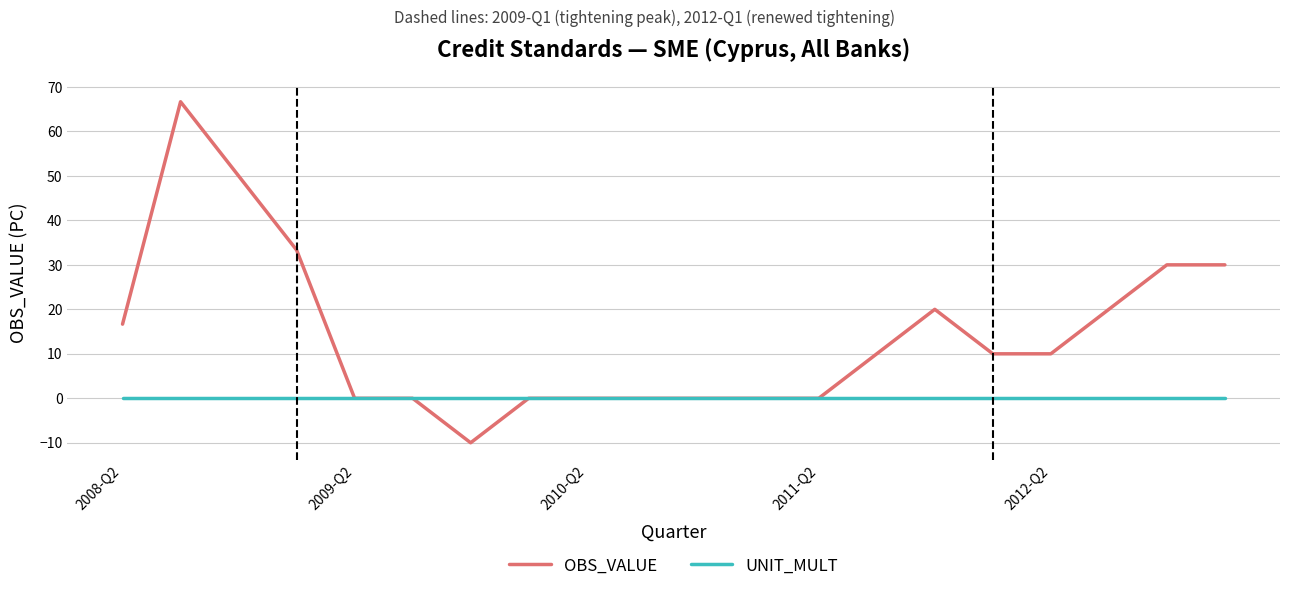

How many lines are shown in the chart?

2